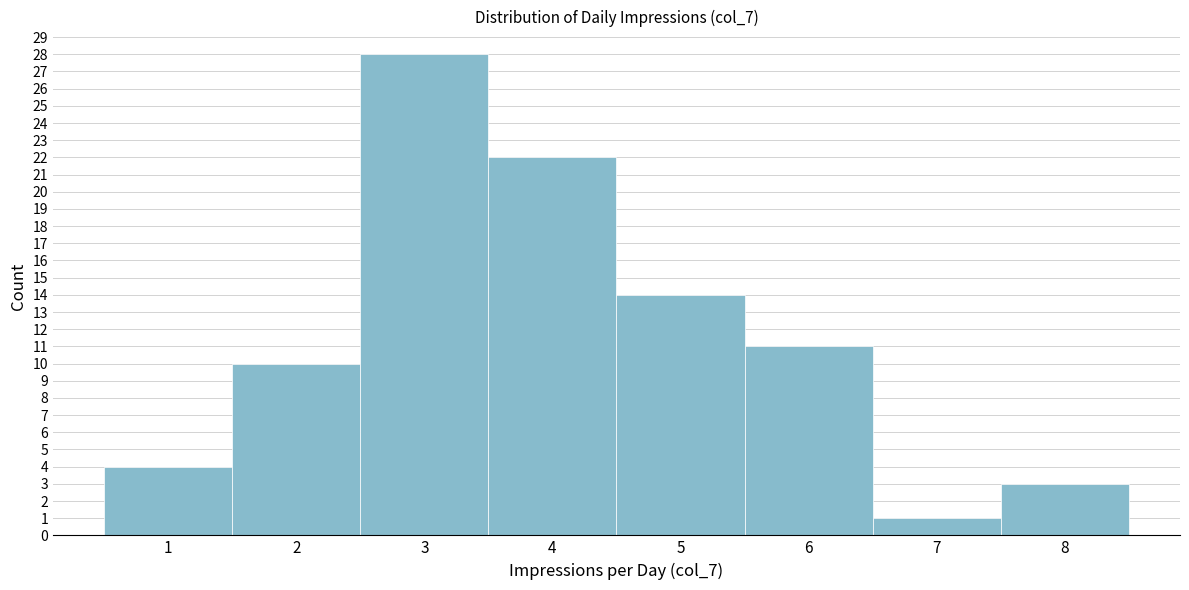

Reading left to right, extract all data points from this chart.

1=4	2=10	3=28	4=22	5=14	6=11	7=1	8=3